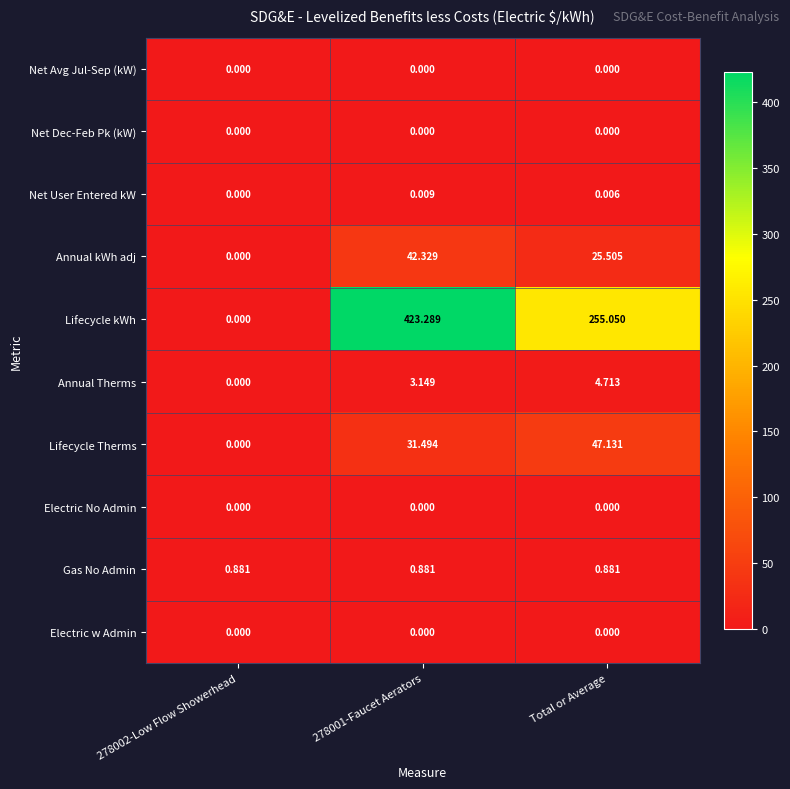

What is the total value across all series at 278001-Faucet Aerators?

501.2